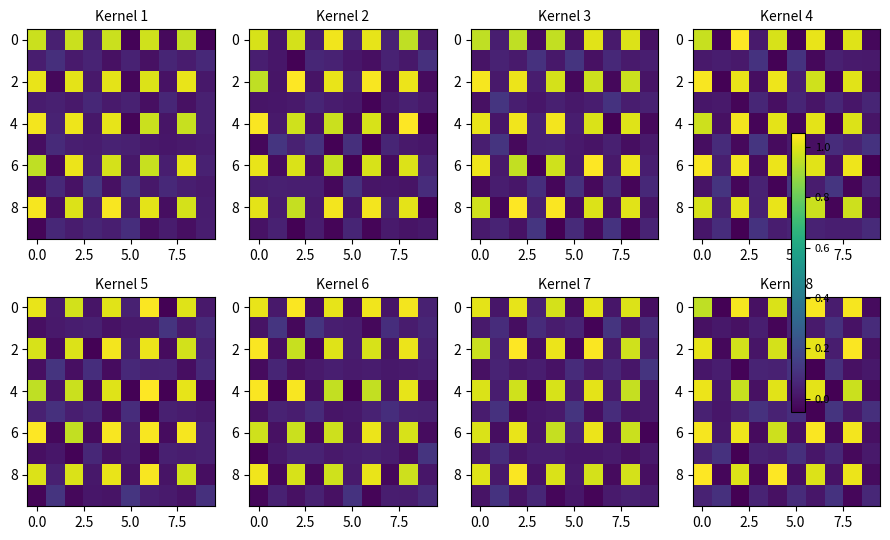

At which category does the chart reach its minimum across all series?

2.5